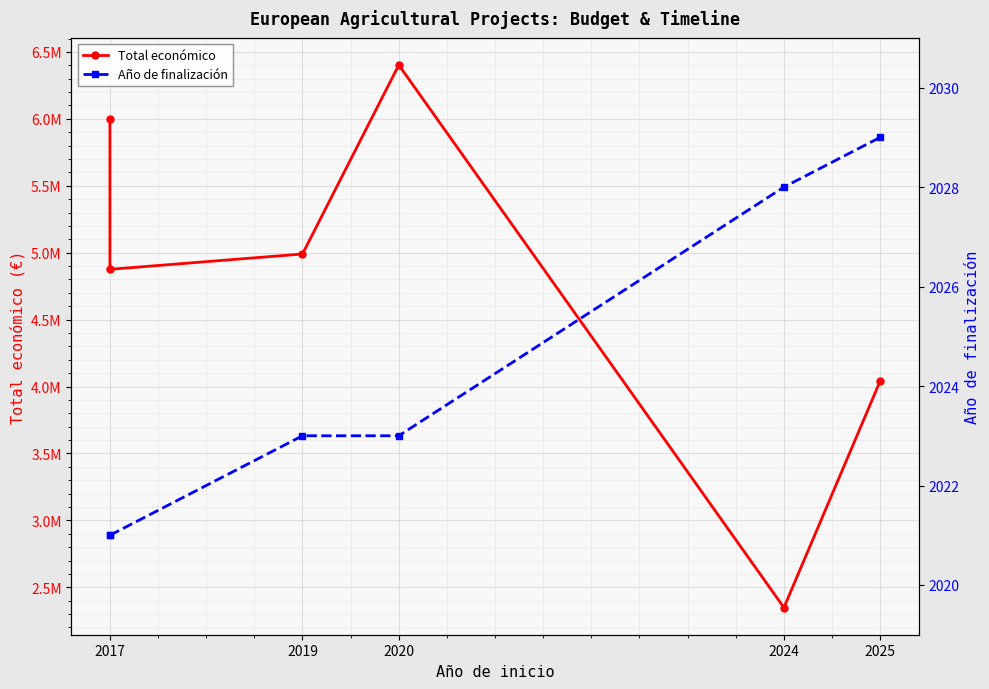

What is the difference between the maximum and minimum values in the Total económico series?

4053884